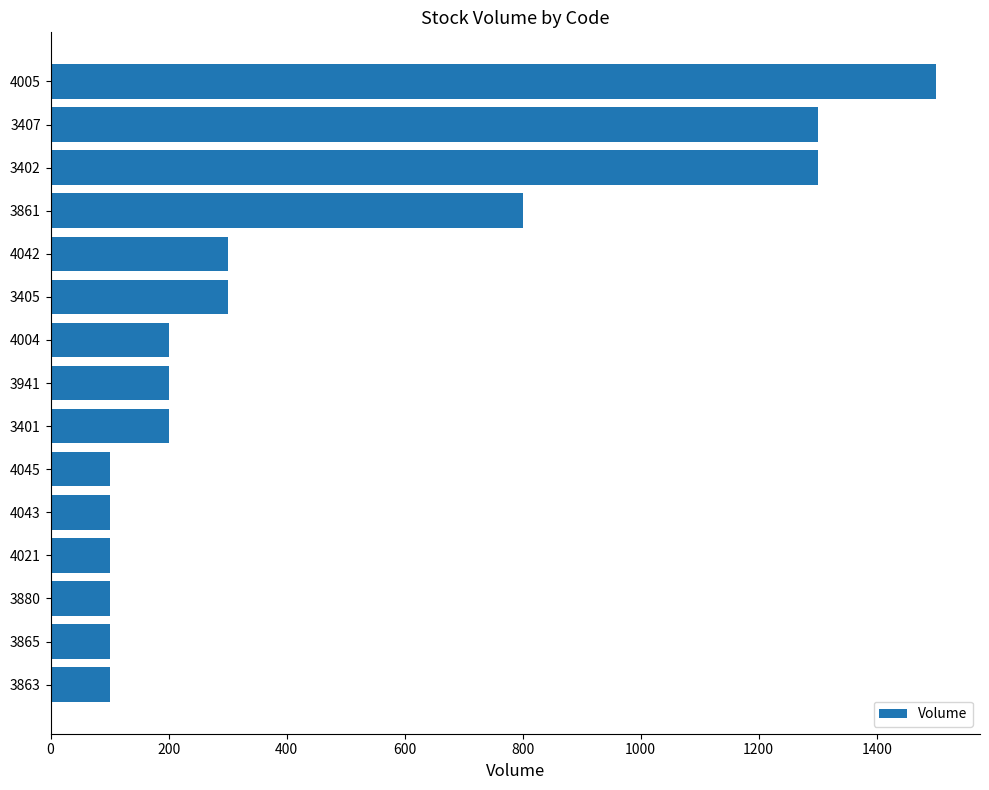

How many distinct data groups are displayed?

1